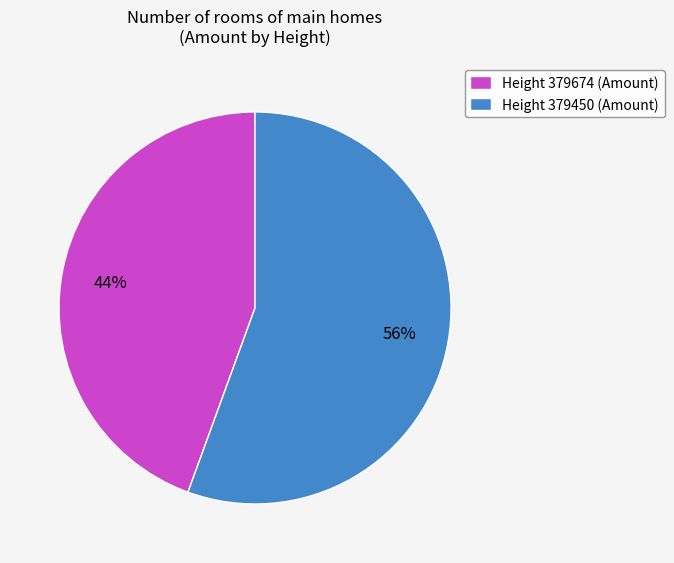

What is the majority slice?

Height 379450